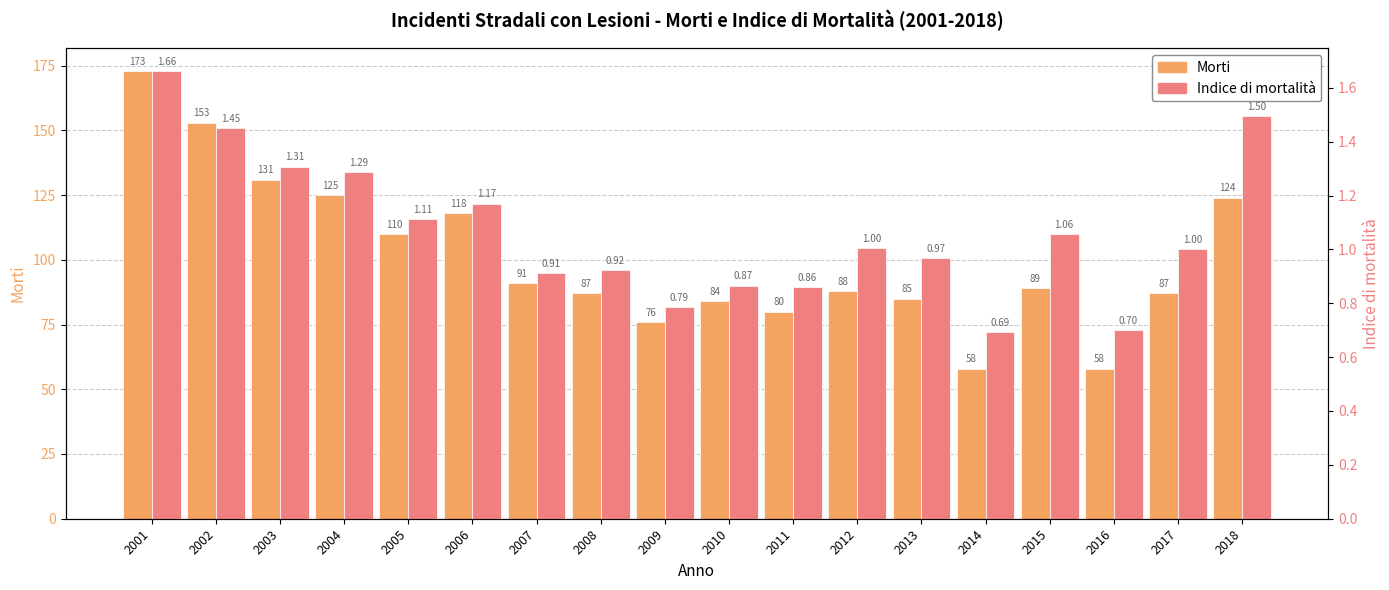

Does the chart contain stacked bars?

No